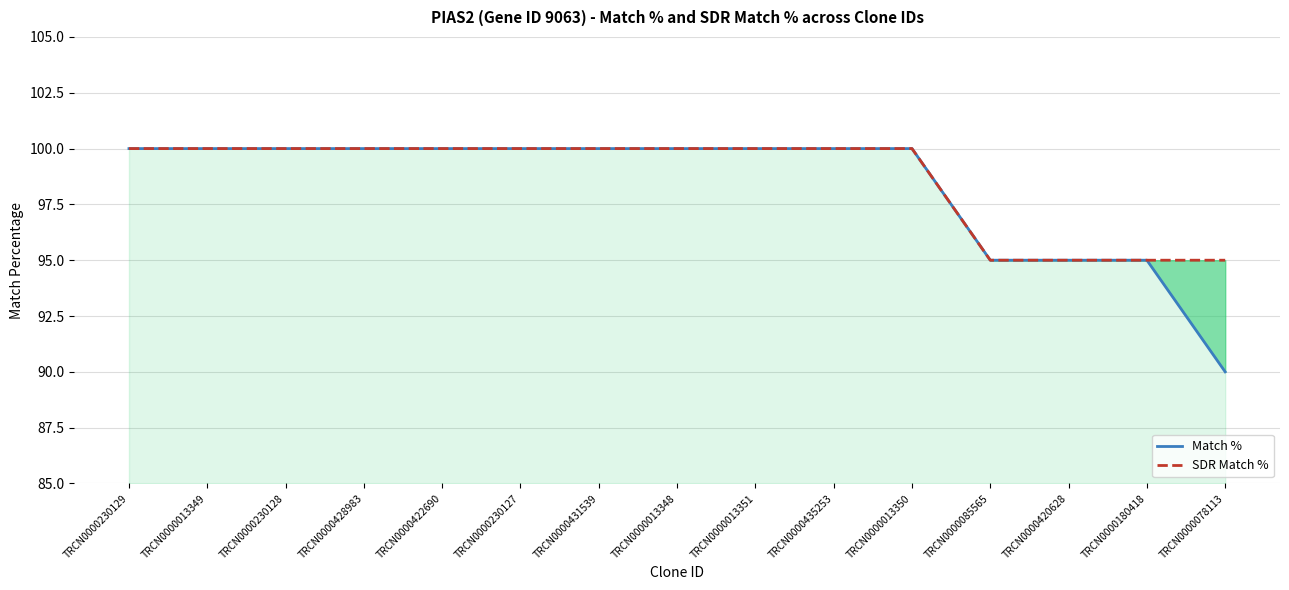

What is the difference between the second highest and minimum values in the SDR Match % series?

5